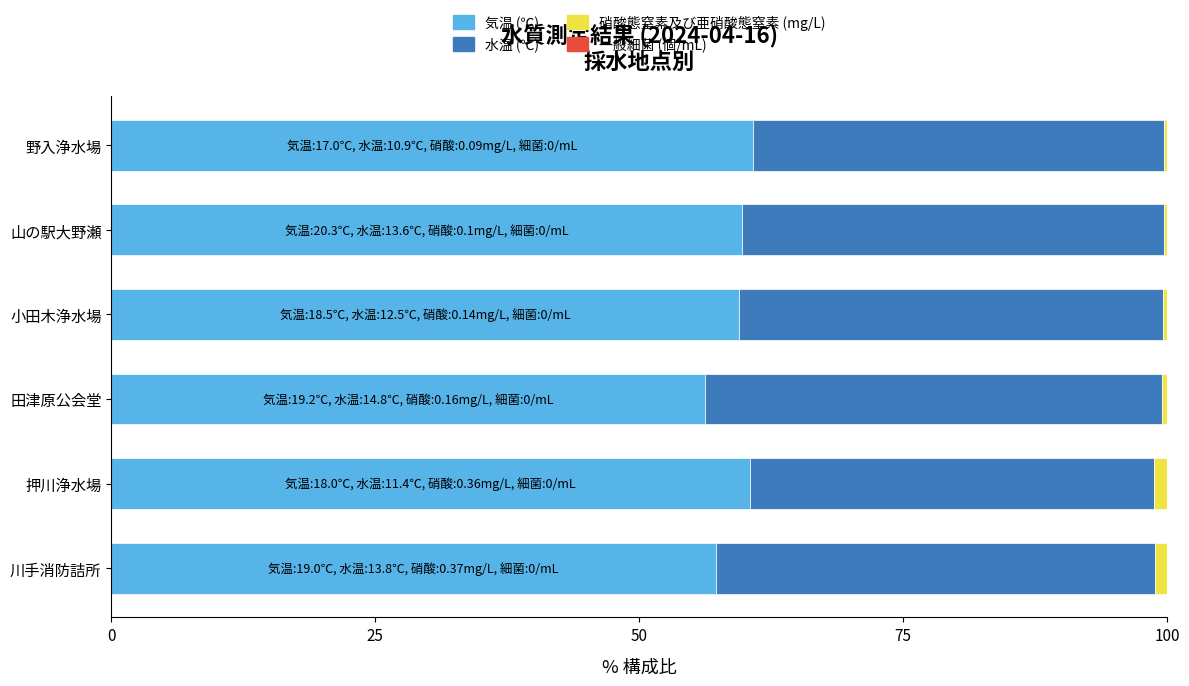

Is it true that 気温 (℃) equals 60.7 at 野入浄水場?

True